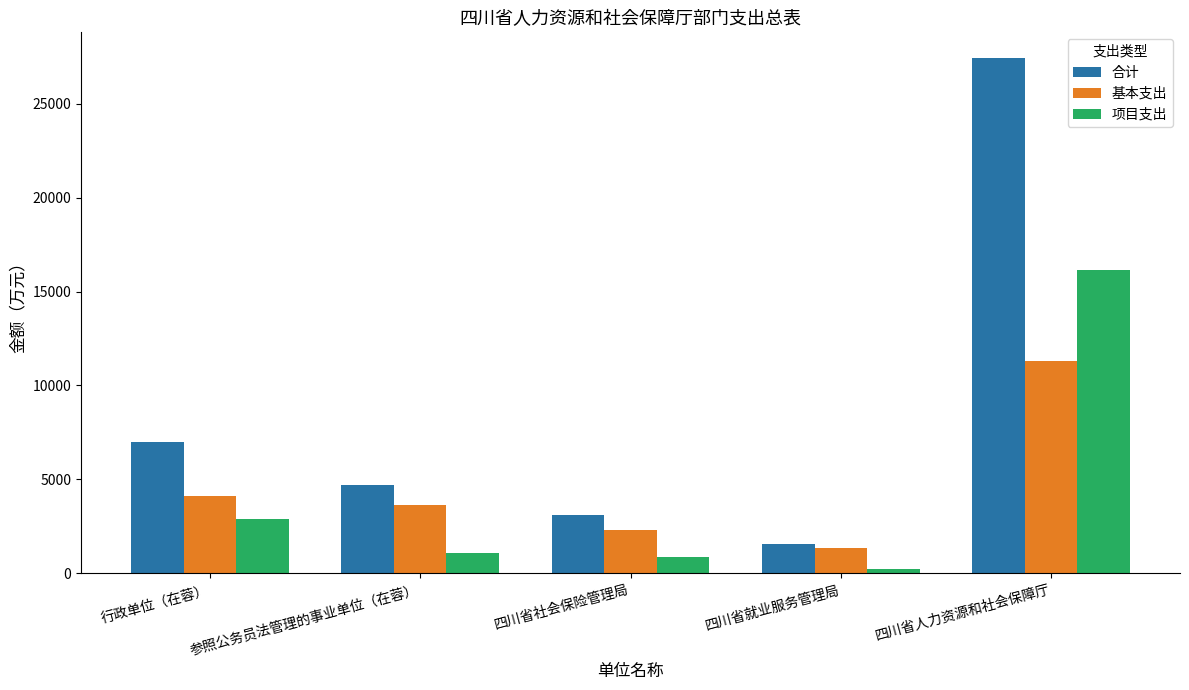

Reading right to left, list all the values displayed in this chart.

合计: 四川省人力资源和社会保障厅=27435.2	四川省就业服务管理局=1556.7	四川省社会保险管理局=3121.8	参照公务员法管理的事业单位（在蓉）=4678.5	行政单位（在蓉）=6968.3
基本支出: 四川省人力资源和社会保障厅=11274.7	四川省就业服务管理局=1338.7	四川省社会保险管理局=2273.9	参照公务员法管理的事业单位（在蓉）=3612.6	行政单位（在蓉）=4086.6
项目支出: 四川省人力资源和社会保障厅=16160.5	四川省就业服务管理局=218.0	四川省社会保险管理局=847.9	参照公务员法管理的事业单位（在蓉）=1065.9	行政单位（在蓉）=2881.7